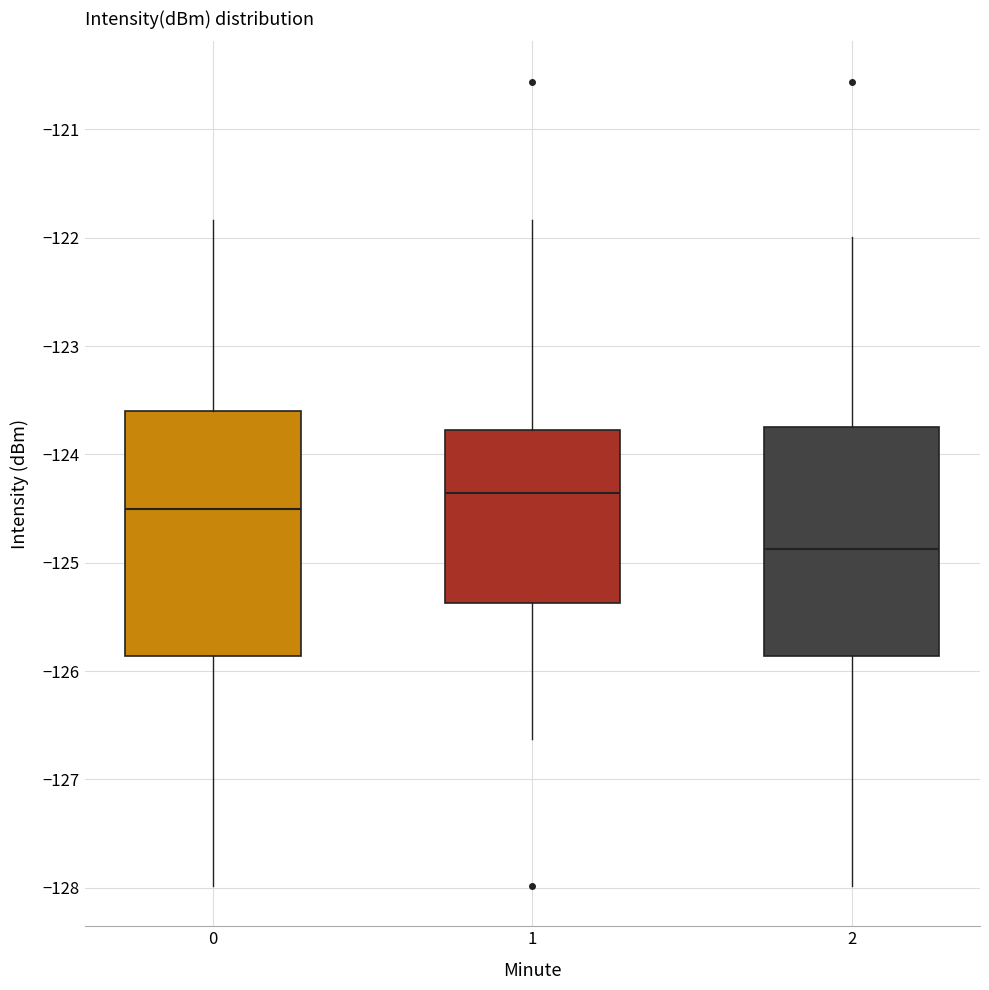

Which box's median line is the lowest?

2